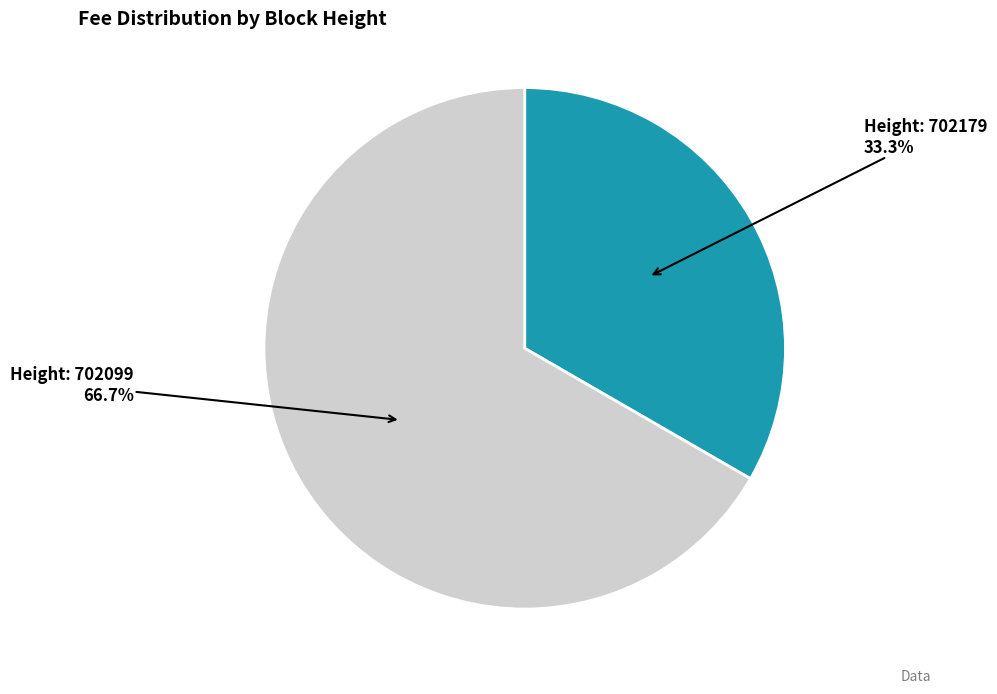

Is there any slice that represents more than half of the pie?

Yes